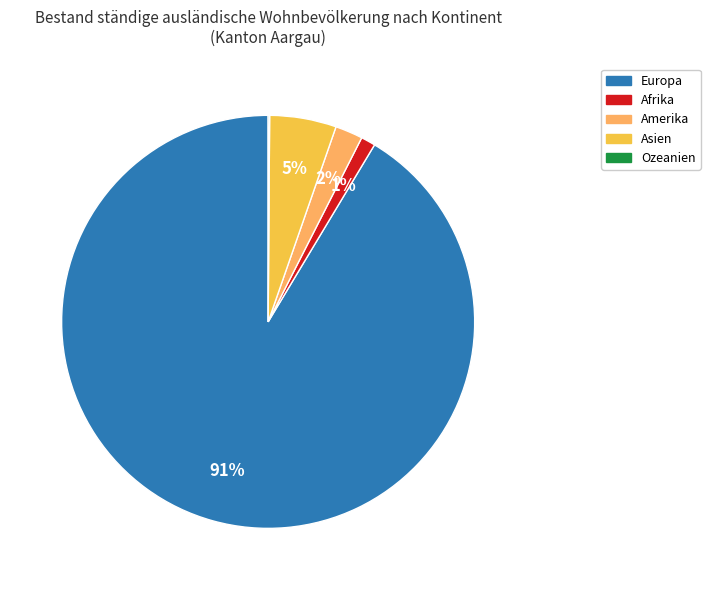

Count the number of slices in the pie.

5